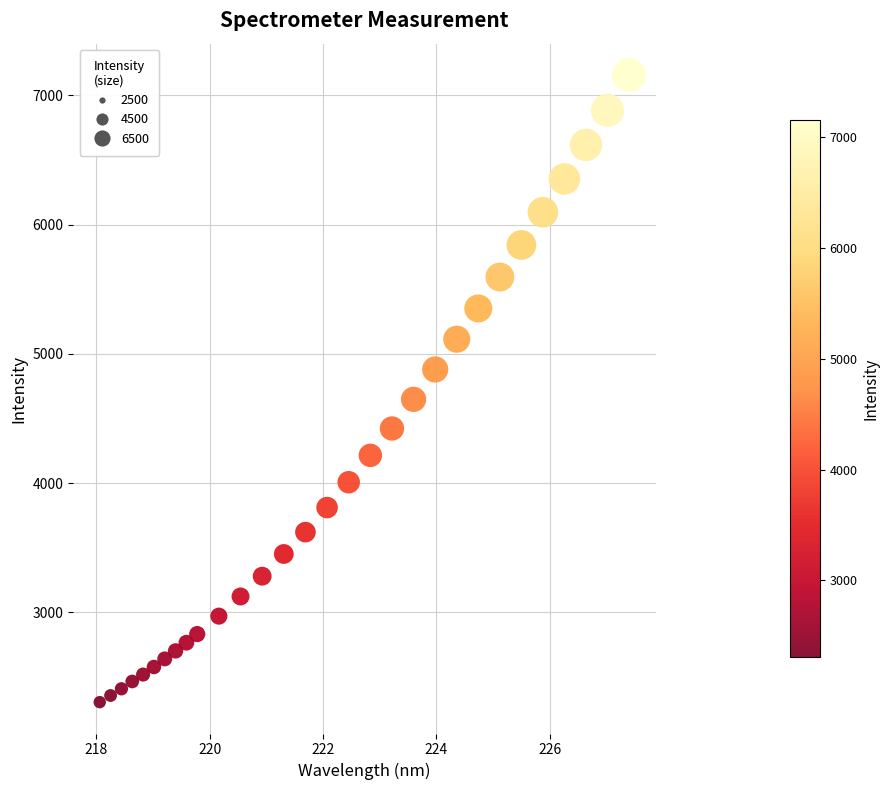

What is the range of Y values (max minus min)?

4852.1